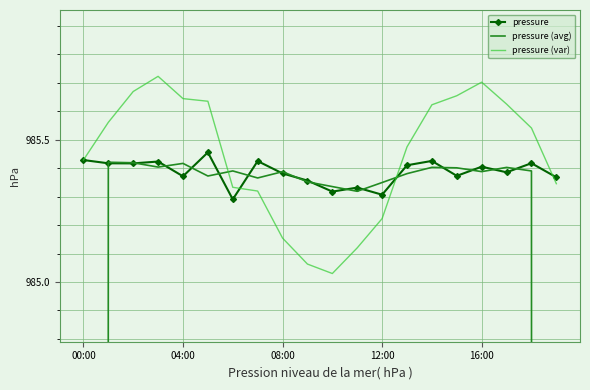

What is the difference between the second highest and minimum values in the pressure series?

0.1